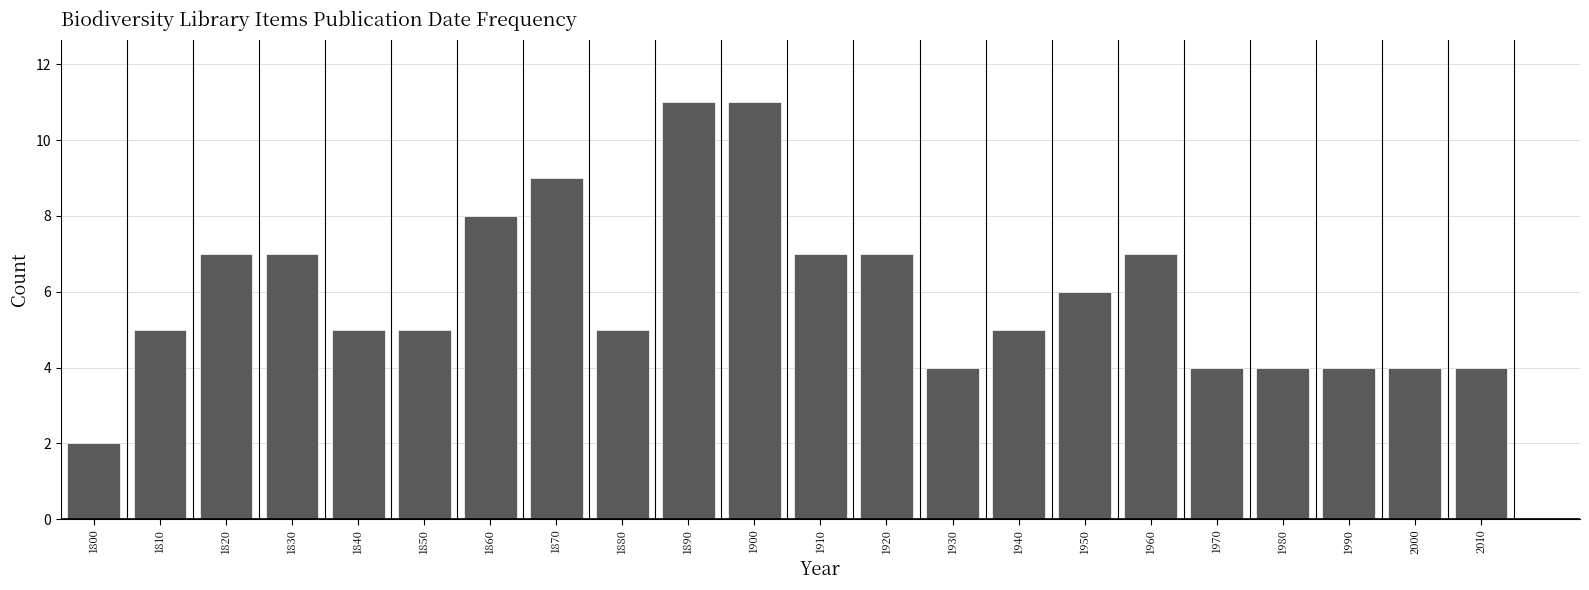

Reading right to left, transcribe all the data shown in this chart.

2010=4	2000=4	1990=4	1980=4	1970=4	1960=7	1950=6	1940=5	1930=4	1920=7	1910=7	1900=11	1890=11	1880=5	1870=9	1860=8	1850=5	1840=5	1830=7	1820=7	1810=5	1800=2